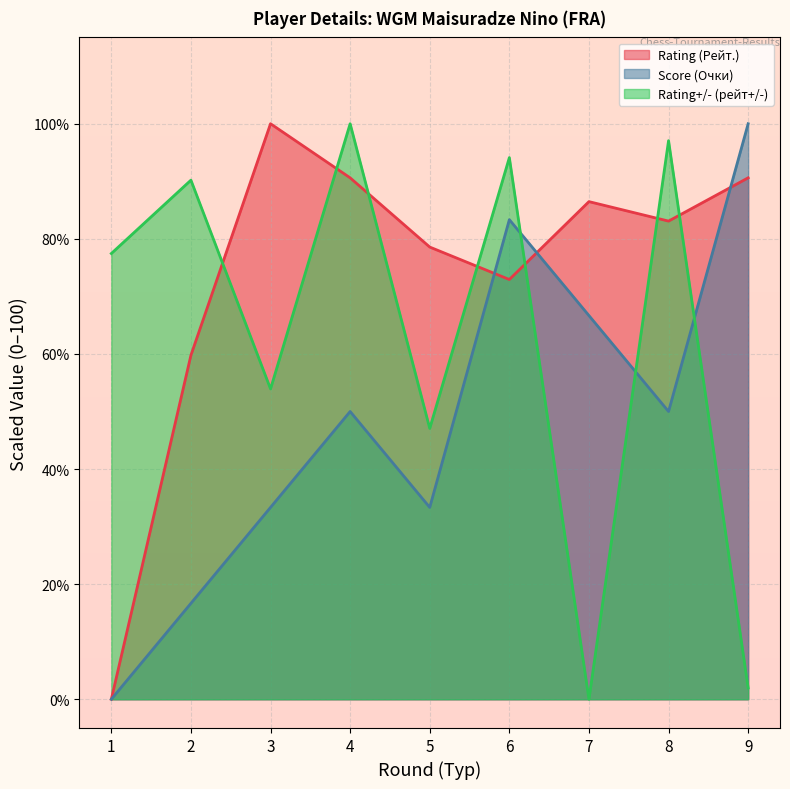

What is the highest value of the Rating (Рейт.) series?

100.0